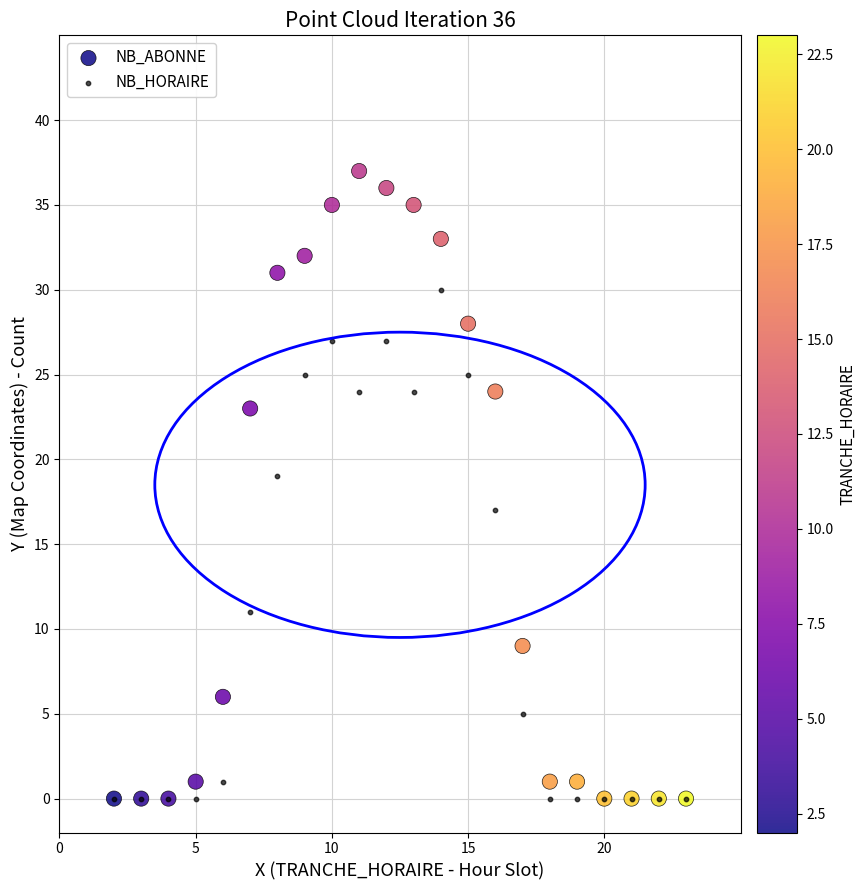

Which series has the widest spread of Y values?

NB_ABONNE